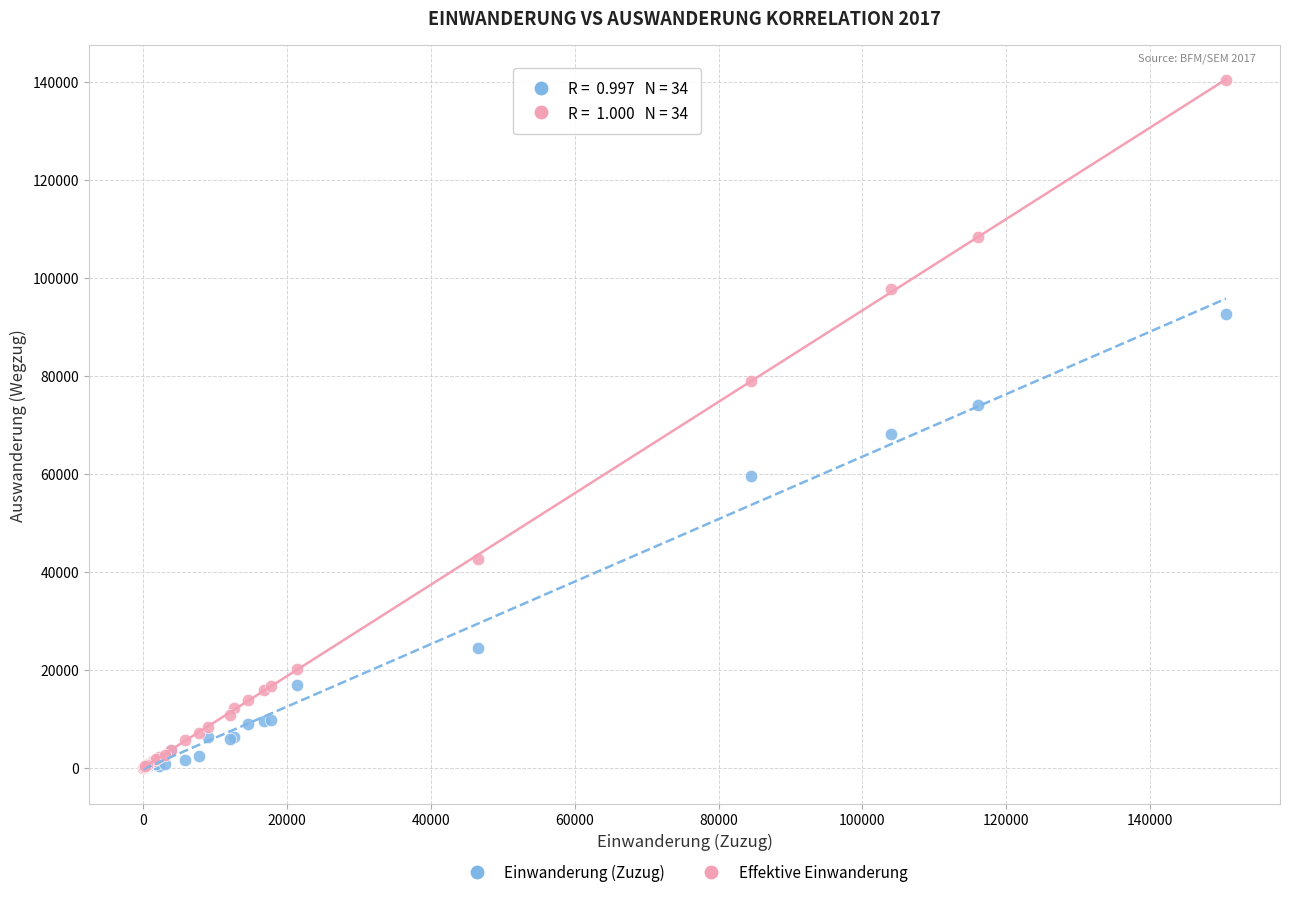

In the Effektive Einwanderung series, what Y value is closest to 70132?

78933